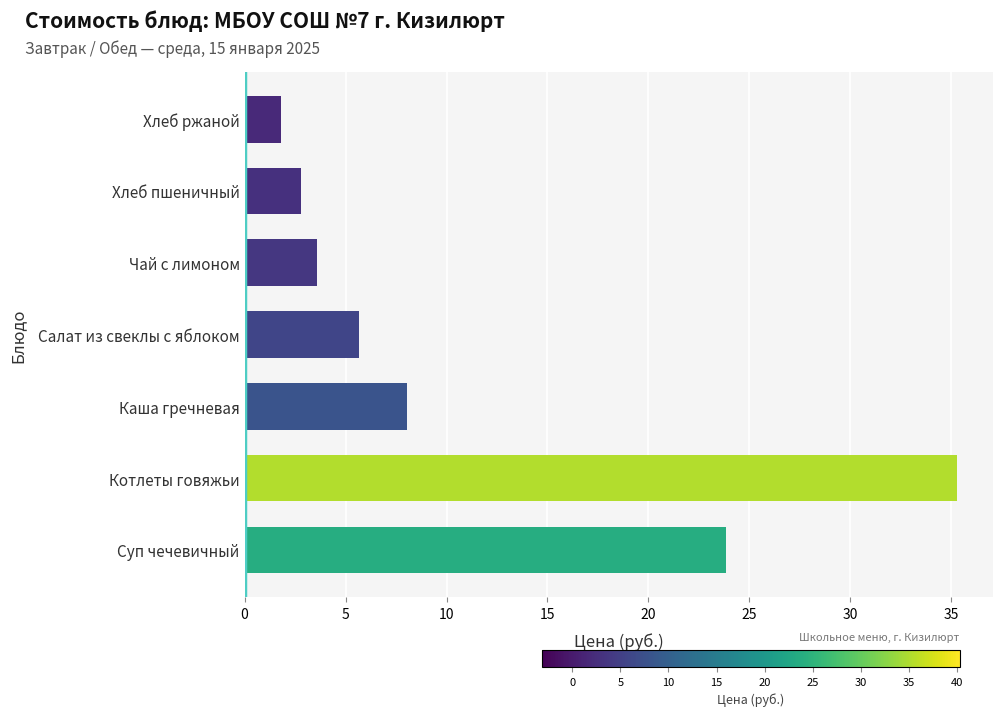

Which label corresponds to the smallest value in the chart?

Хлеб ржаной